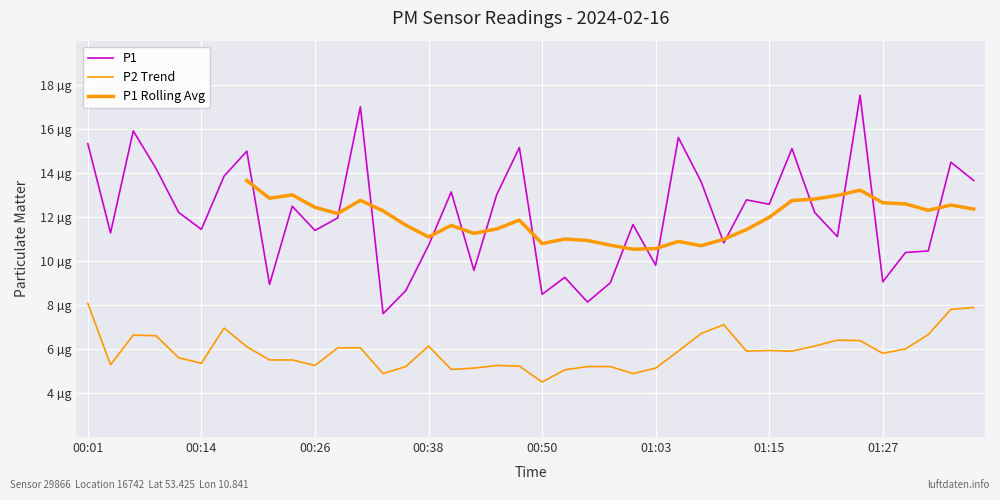

What is the label of the 4th point from the left?

00:09